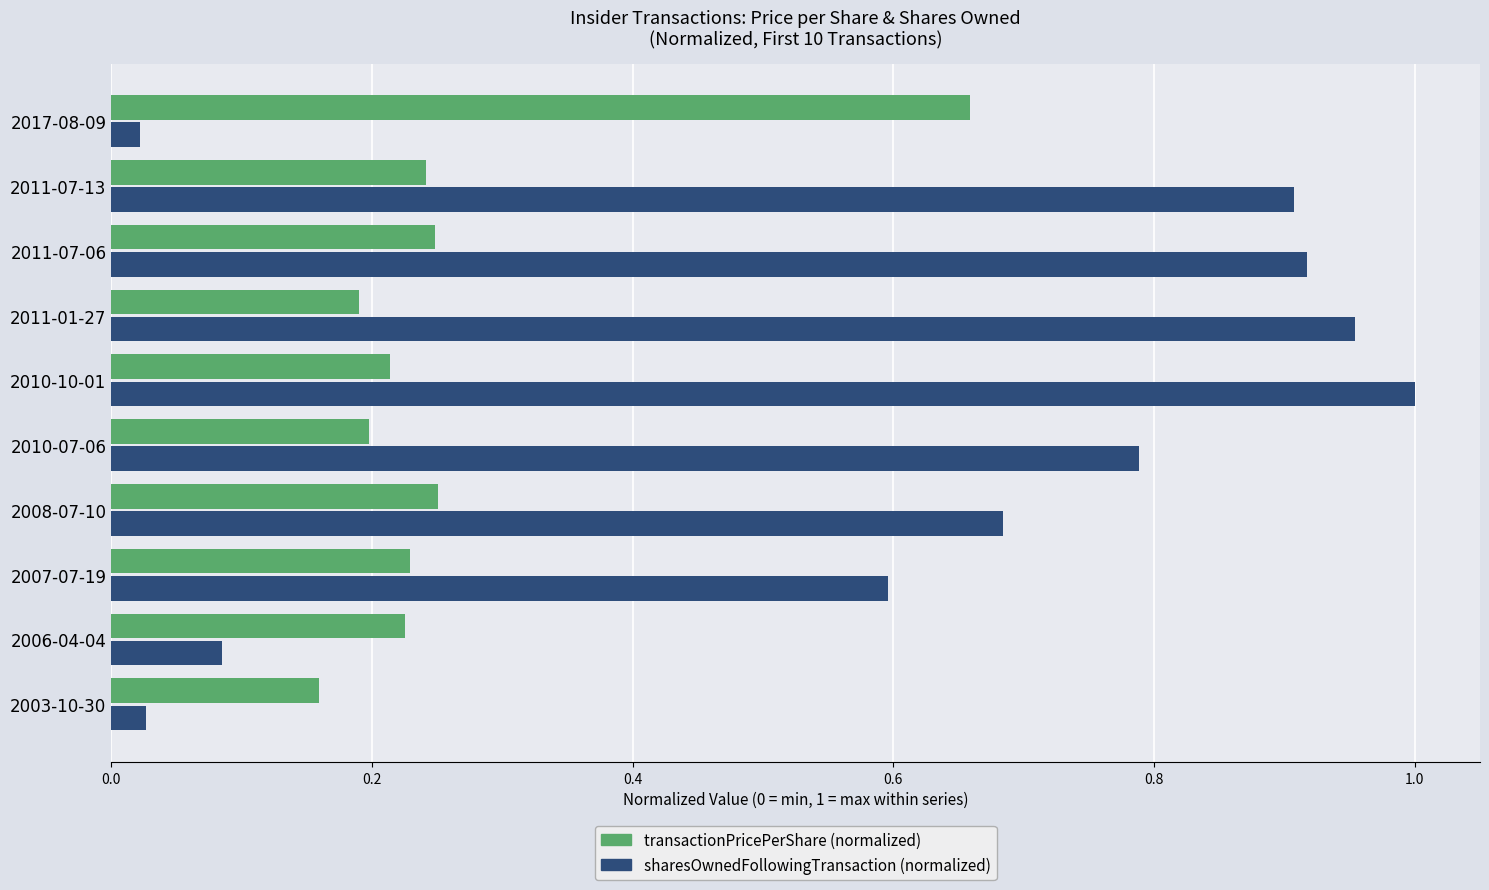

Which label corresponds to the largest value in the chart?

2010-10-01